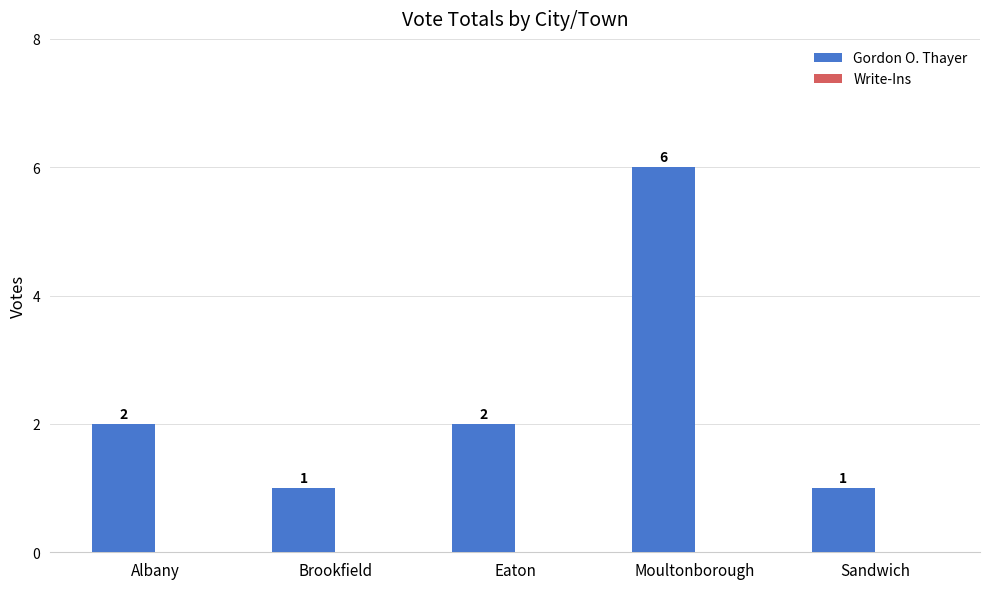

Reading left to right, list all the values displayed in this chart.

Albany=2	Brookfield=1	Eaton=2	Moultonborough=6	Sandwich=1